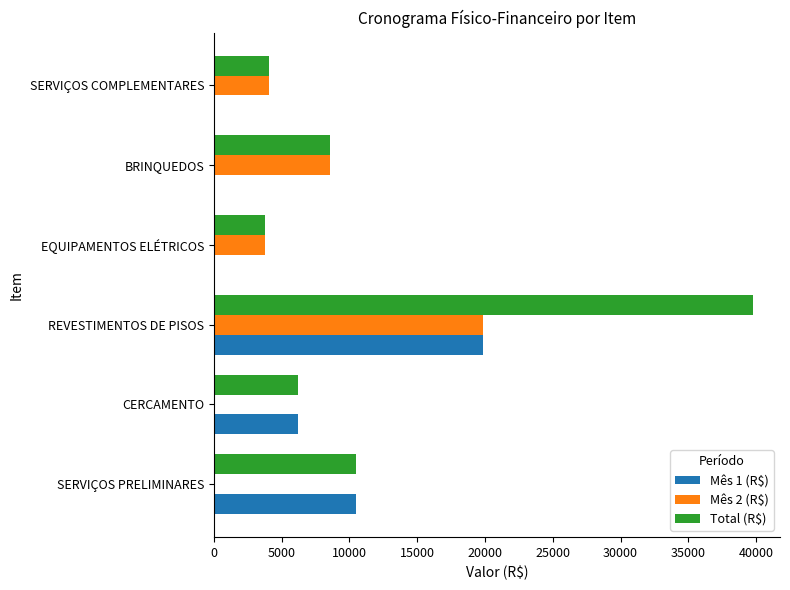

At which label is Mês 2 (R$) closest to 9941?

BRINQUEDOS